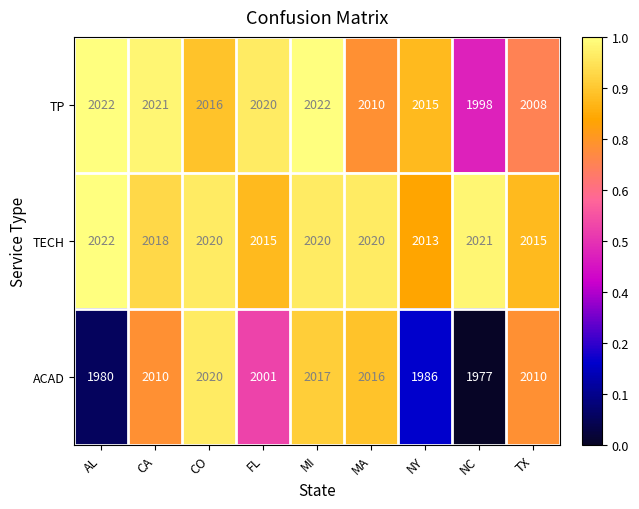

List the series in order of their overall mean, lowest first.

ACAD, TP, TECH